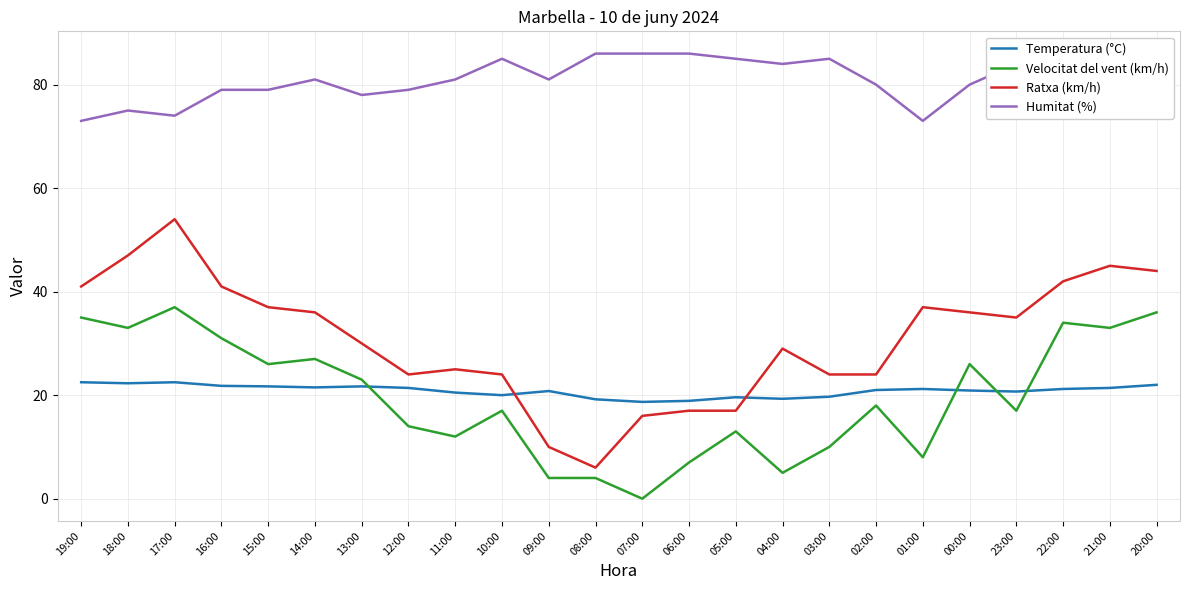

How many values in Velocitat del vent (km/h) are above zero?

23